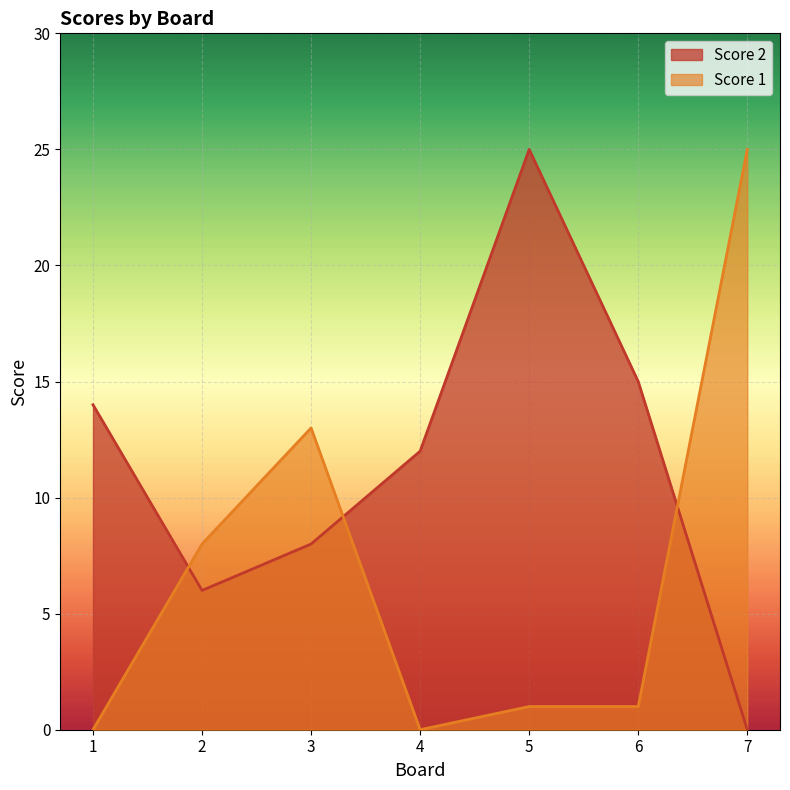

The Score 1 series shows 25 at 7. True or false?

True